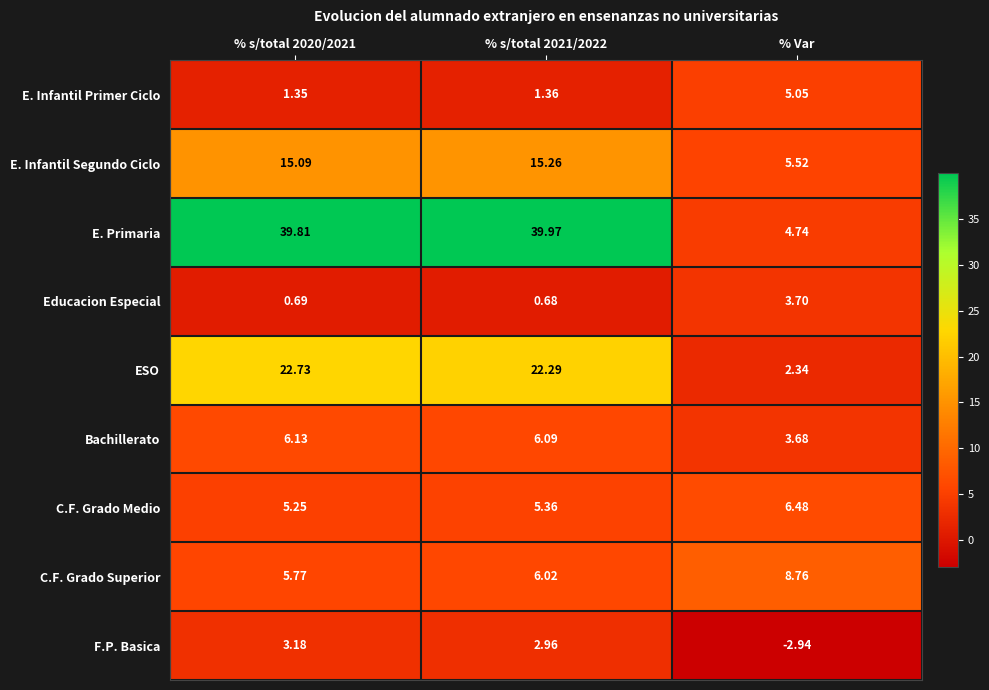

Rank the series at % s/total 2020/2021 from lowest to highest value.

Educacion Especial, E. Infantil Primer Ciclo, F.P. Basica, C.F. Grado Medio, C.F. Grado Superior, Bachillerato, E. Infantil Segundo Ciclo, ESO, E. Primaria